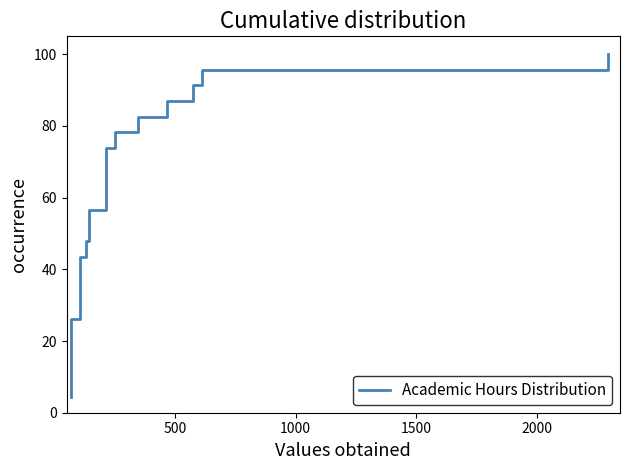

How many lines are shown in the chart?

1